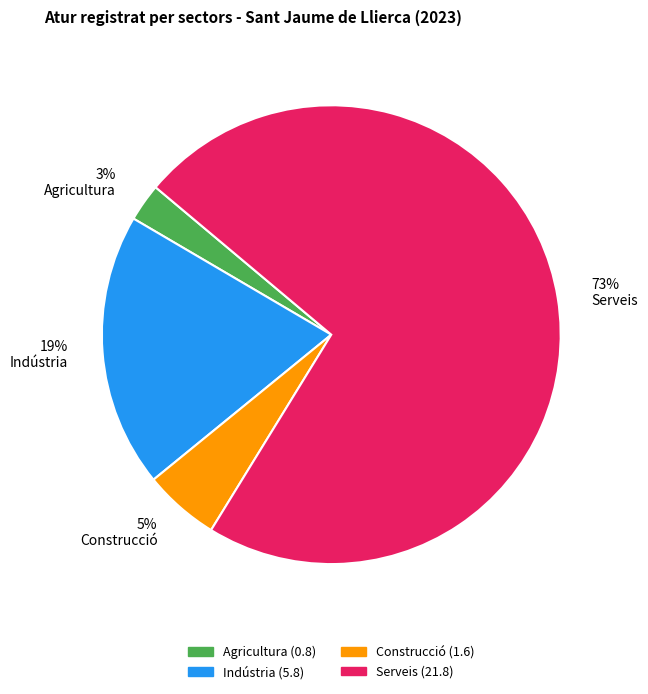

How many slices are in this pie chart?

4